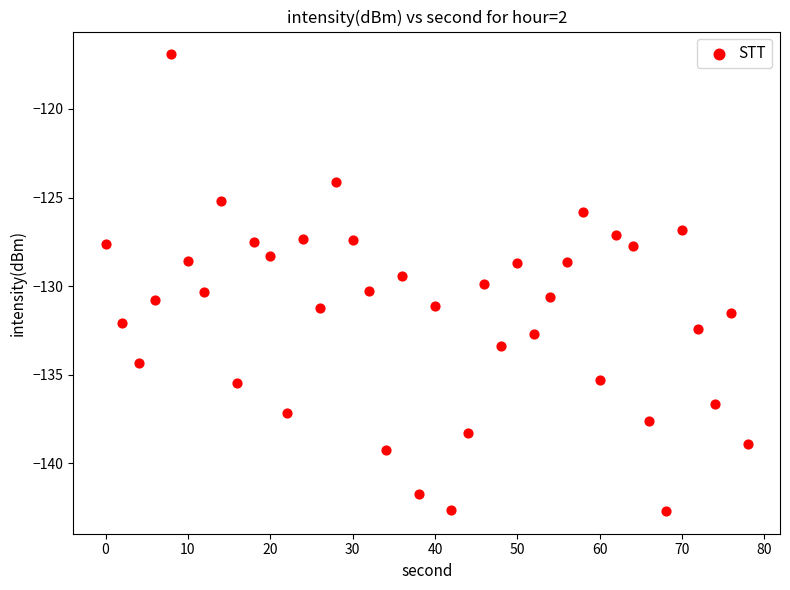

What is the range of Y values (max minus min)?

25.8